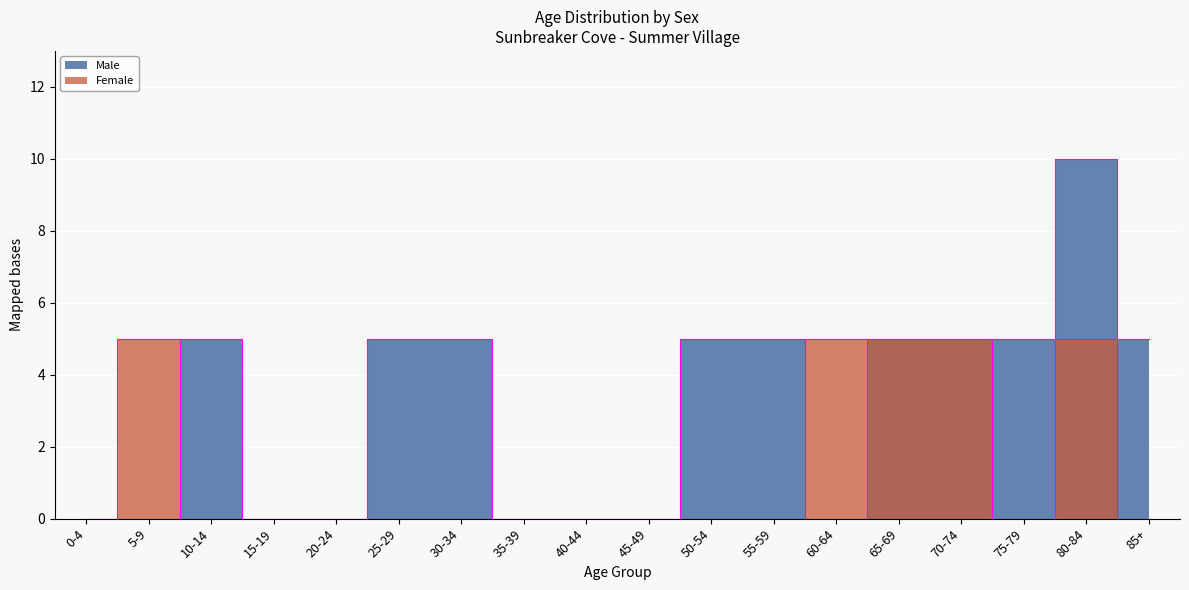

At which category does Male reach its first local valley?

60-64